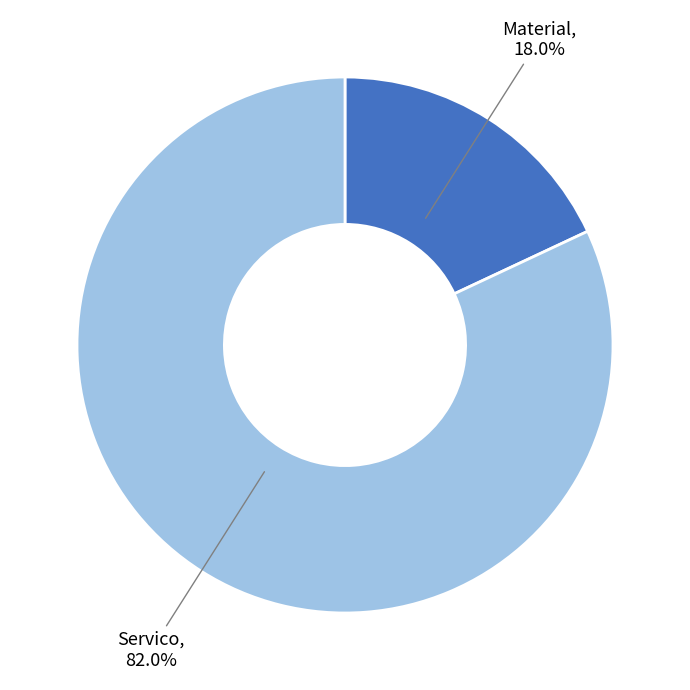

Which slice is the largest?

Servico